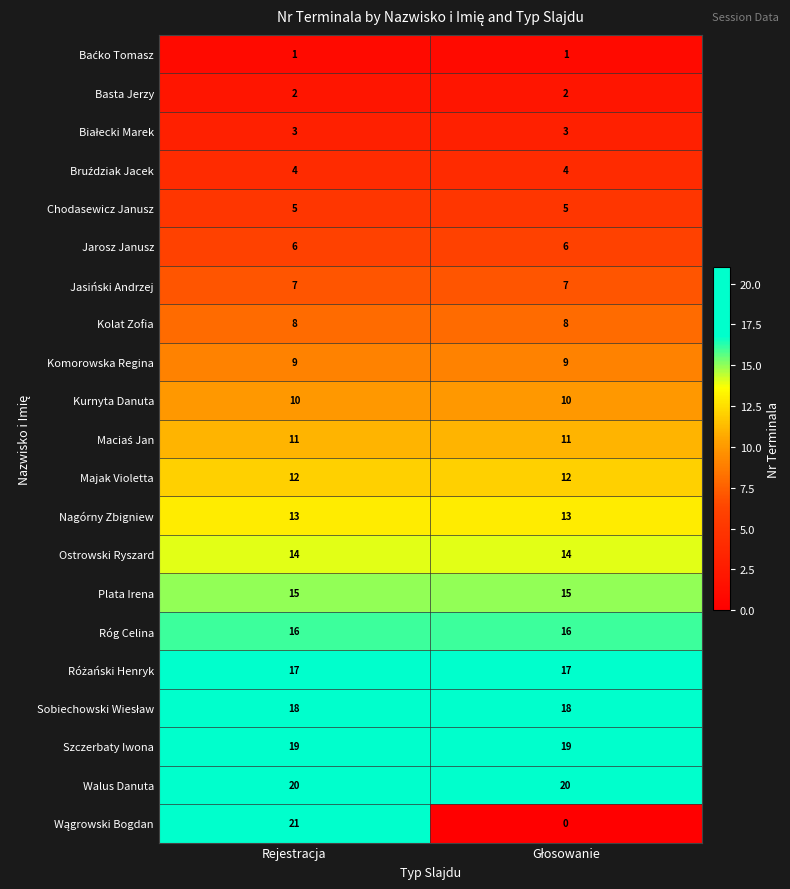

What is the total value across all series at Rejestracja?

231